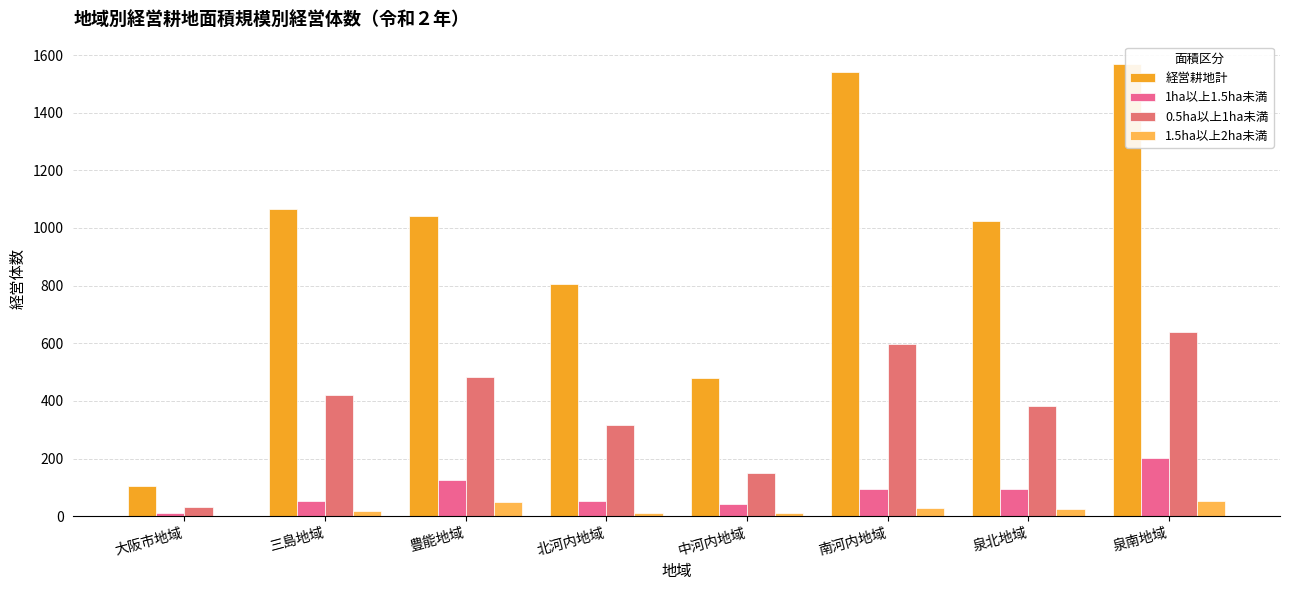

What is the difference between the maximum and second lowest values in the 1ha以上1.5ha未満 series?

162